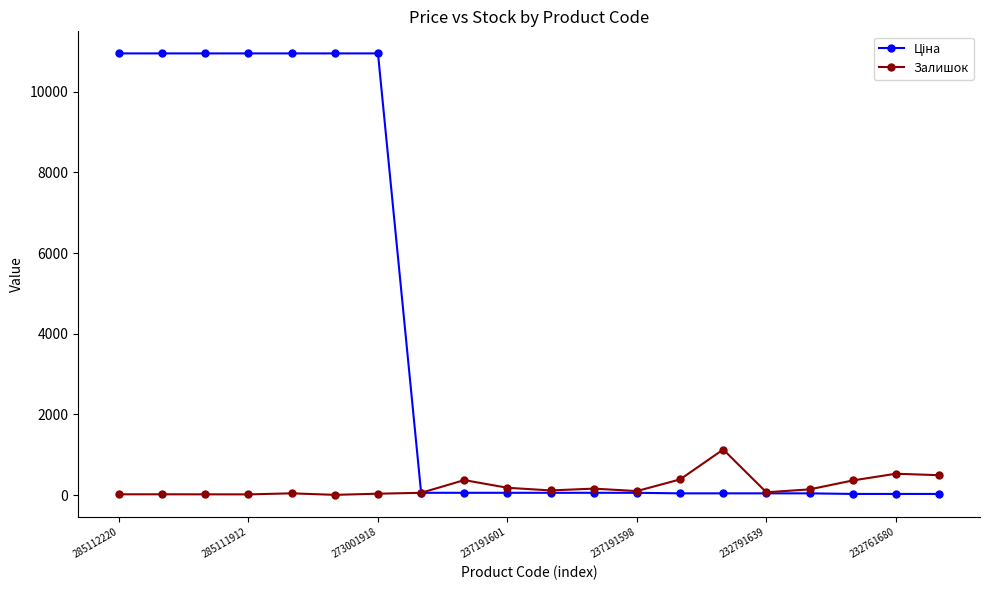

How many data points does each series have?

20